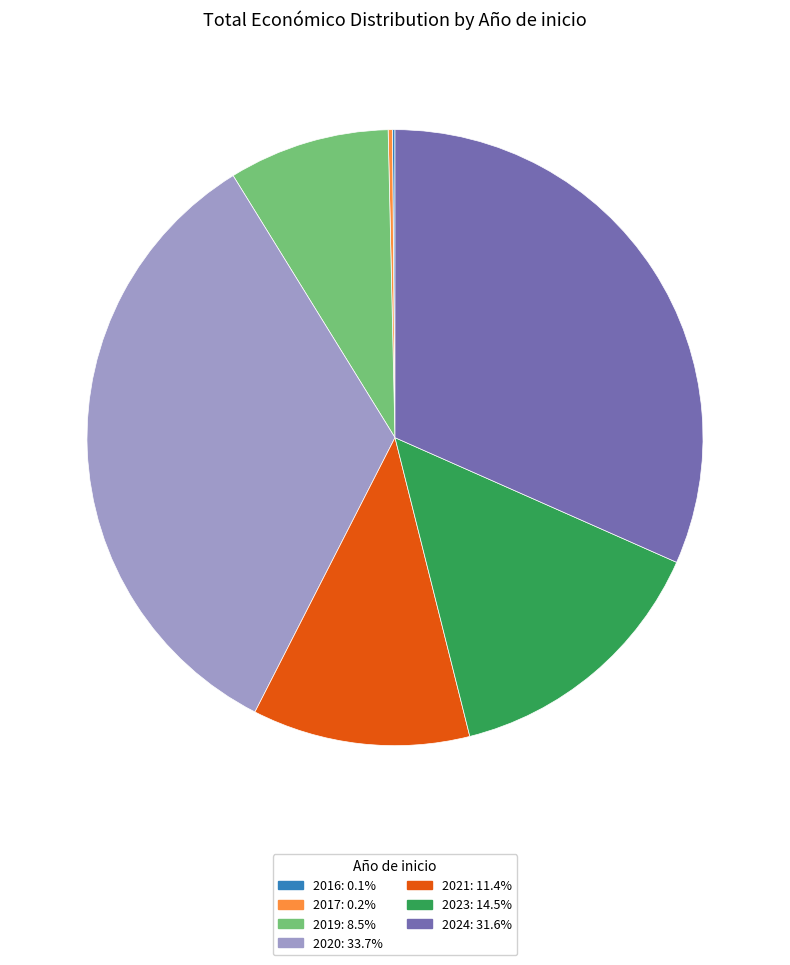

Is there a majority slice in this chart?

No